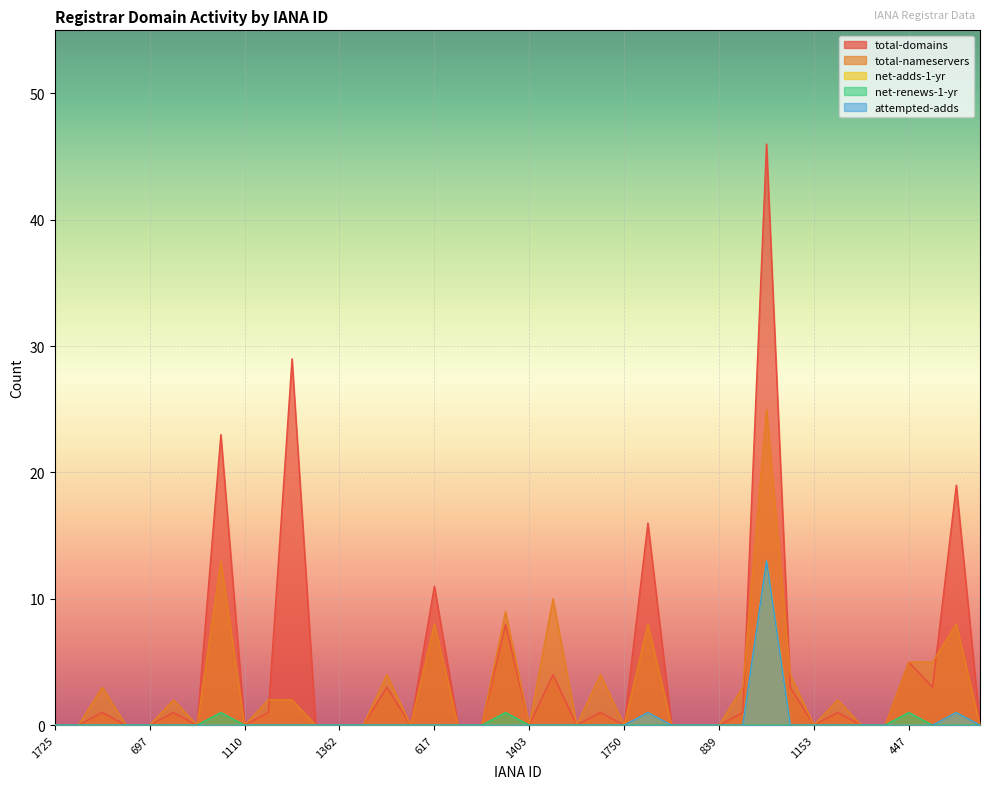

In total-nameservers, how many points are higher than both neighbors (excluding endpoints)?

12